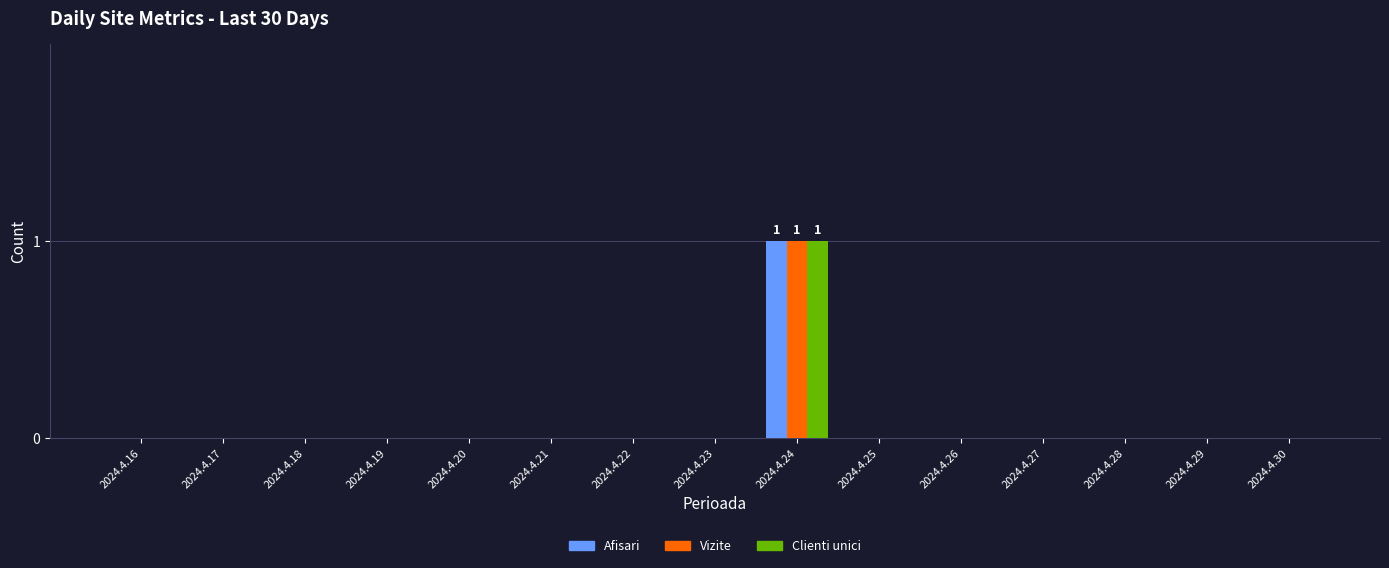

At which category is the sum across all series the highest?

2024.4.24